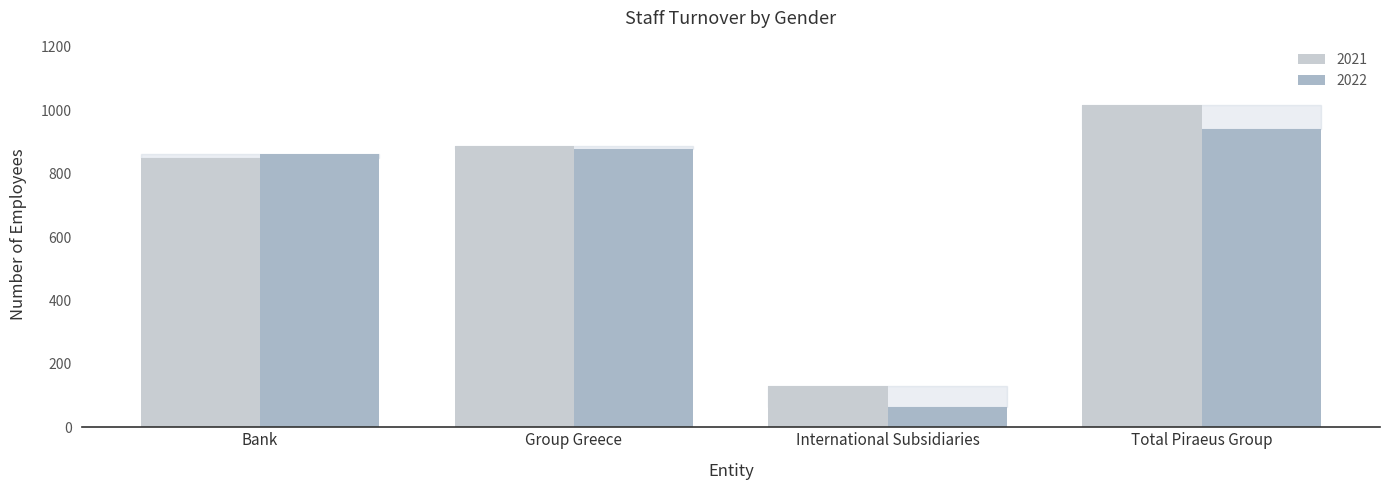

How many bars are there in total?

8